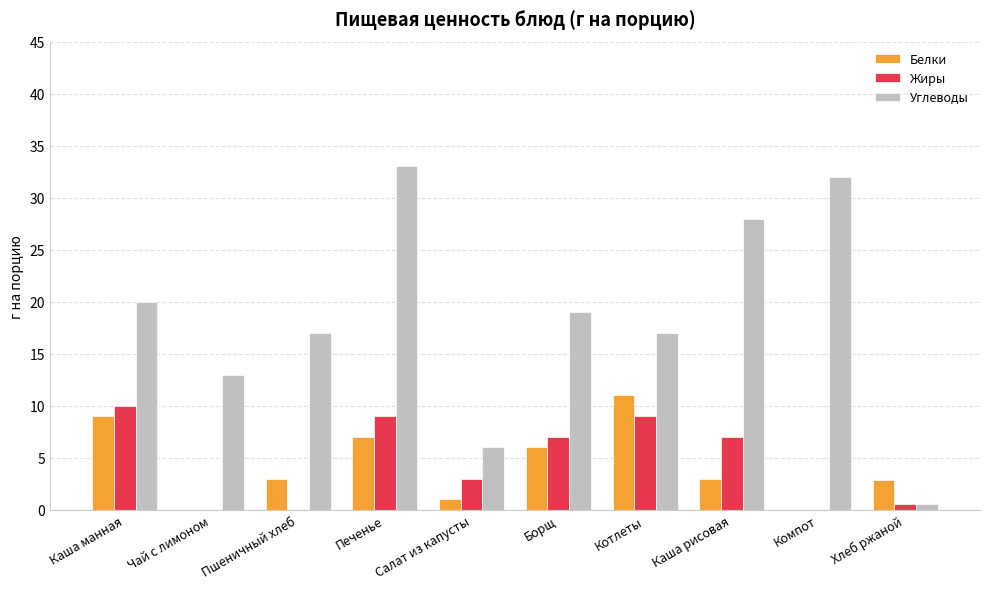

What is the greatest value displayed?

33.0